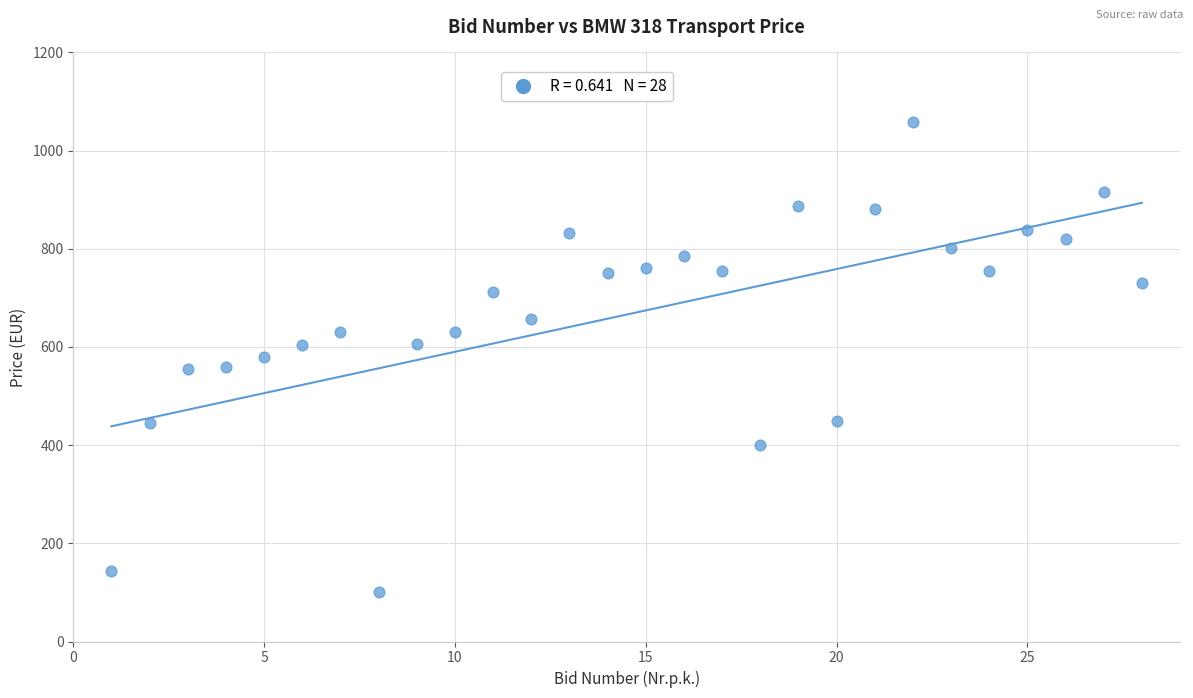

What is the range of Y values (max minus min)?

956.8